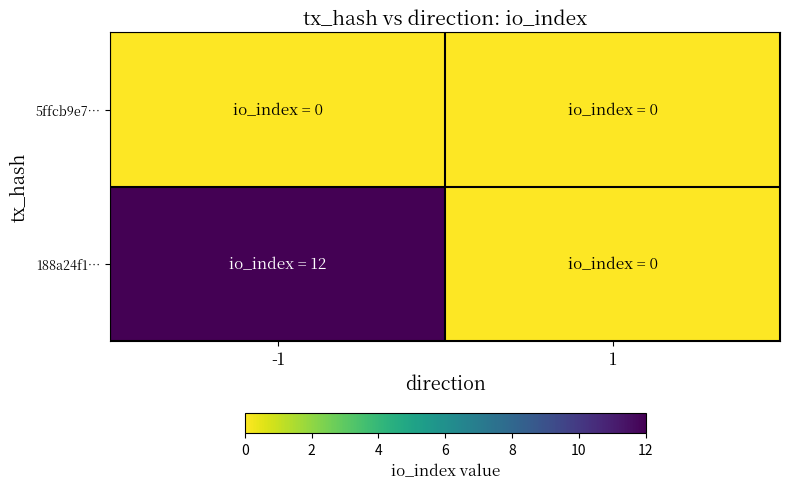

At which category is the sum across all series the highest?

-1